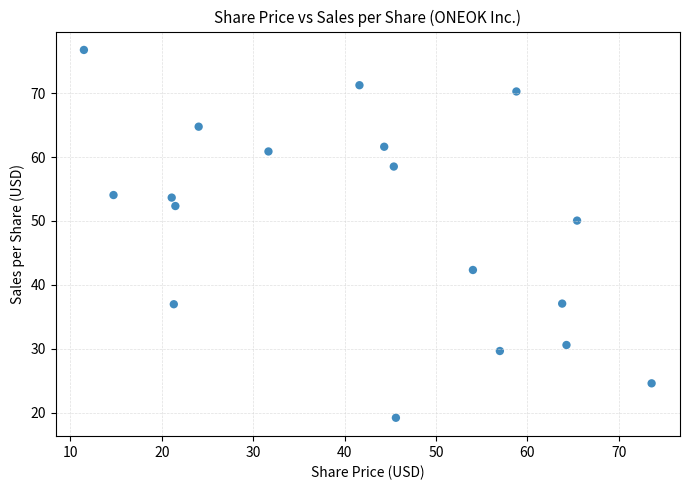

What is the range of Y values (max minus min)?

57.6